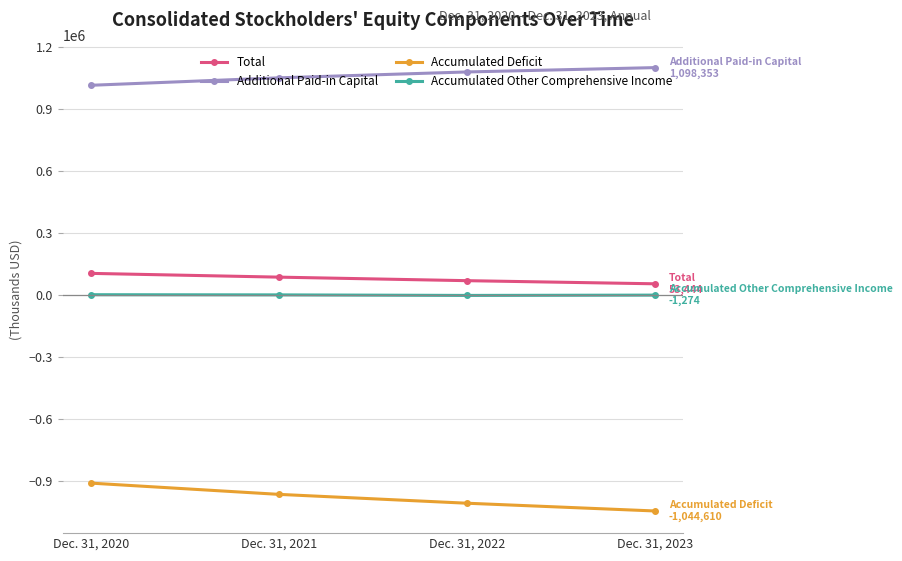

True or false: Total and Additional Paid-in Capital intersect in this chart.

False